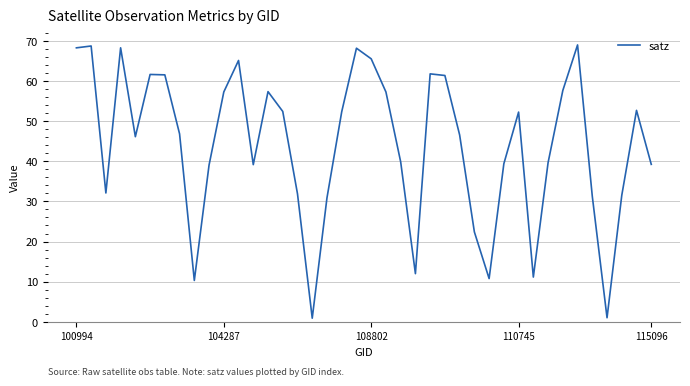

What is the minimum value shown in the chart?

0.9